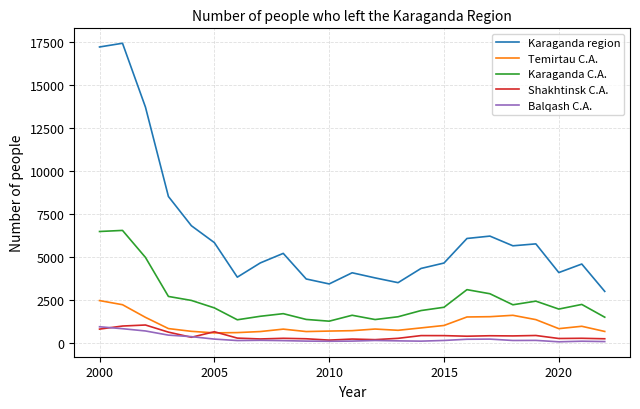

Which series has the largest range (max minus min)?

Karaganda region